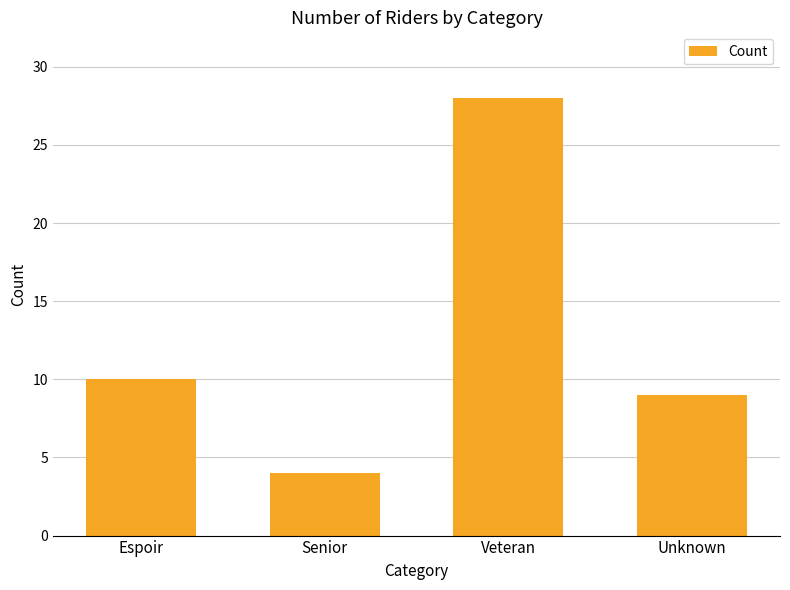

Are the bars horizontal?

No